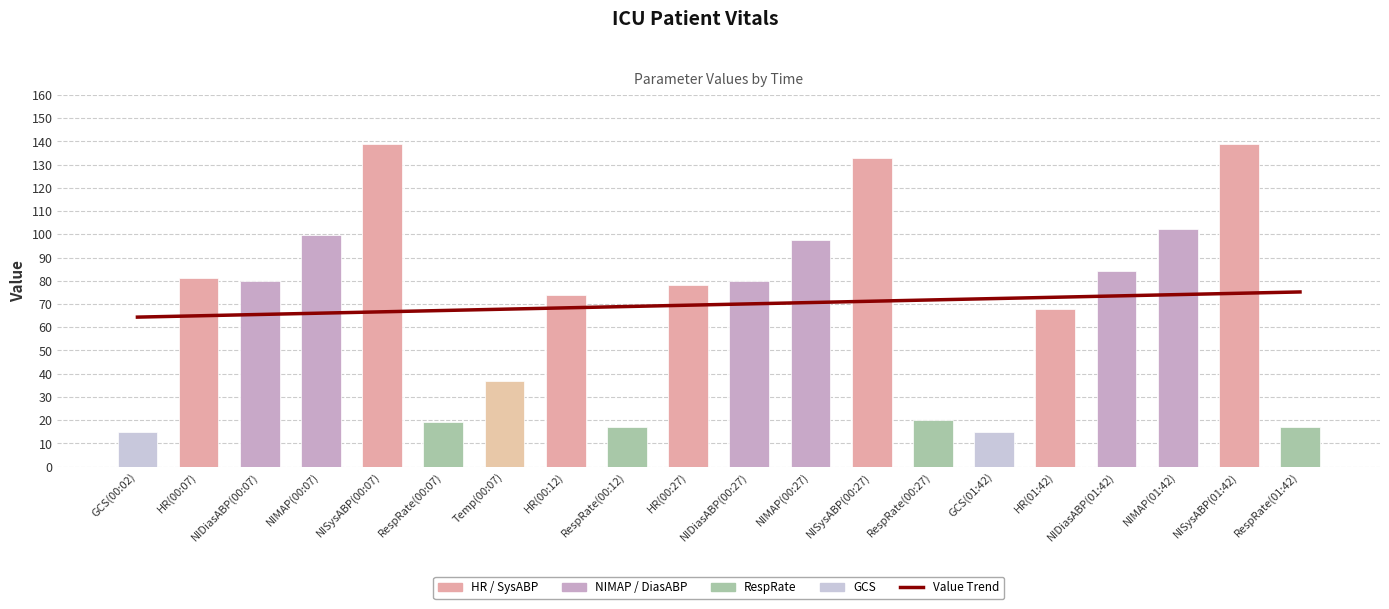

True or false: the data shows 110.9 at HR(00:12).

False